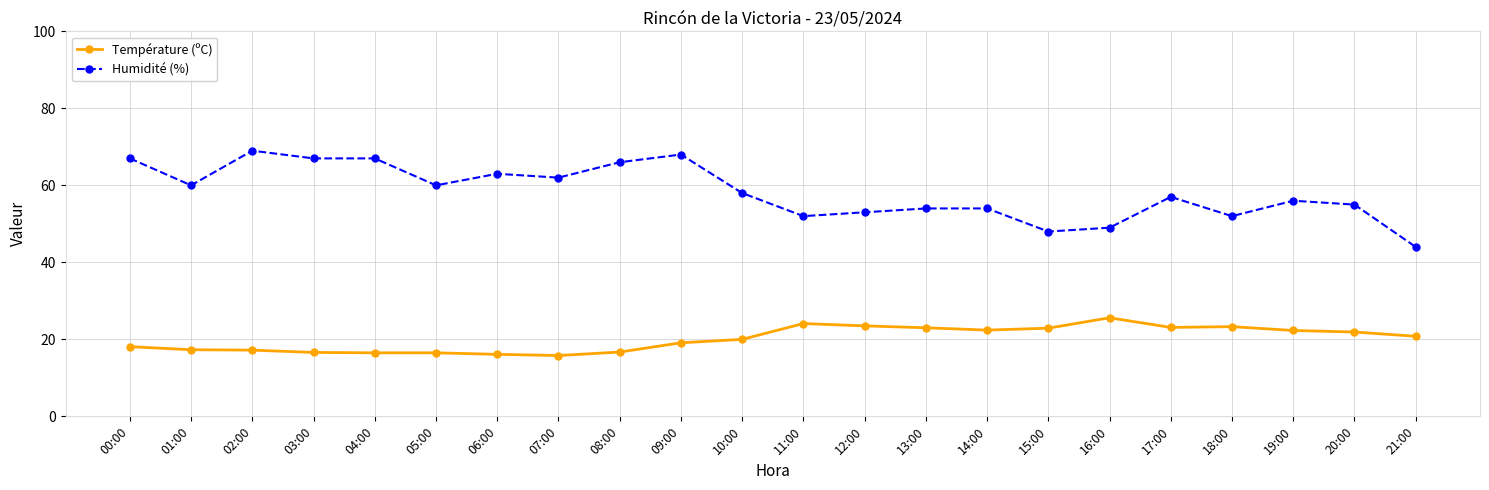

What is the difference between the highest and lowest values at 00:00?

48.9